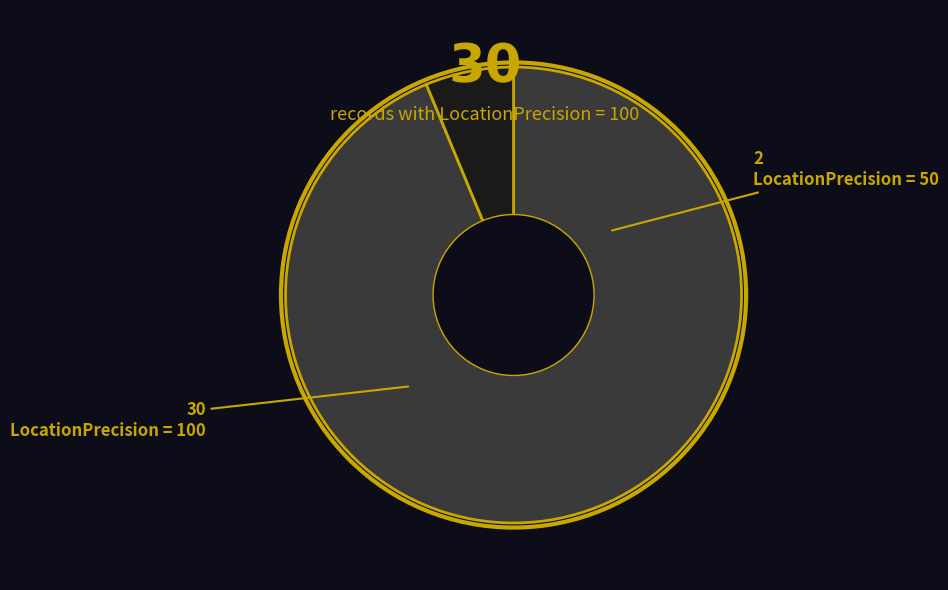

How many slices are in this pie chart?

2